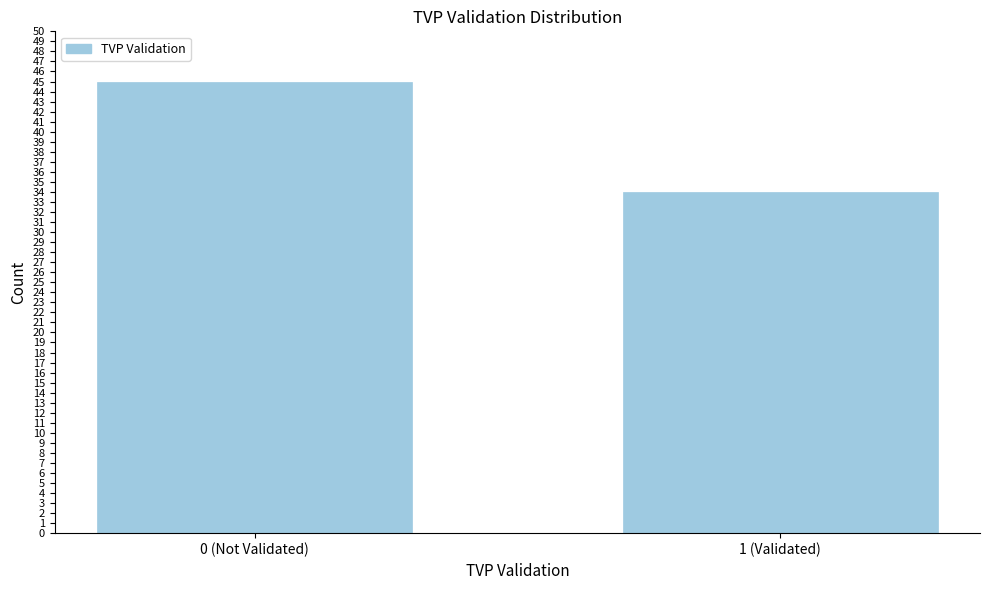

Reading left to right, list all the values displayed in this chart.

45	34